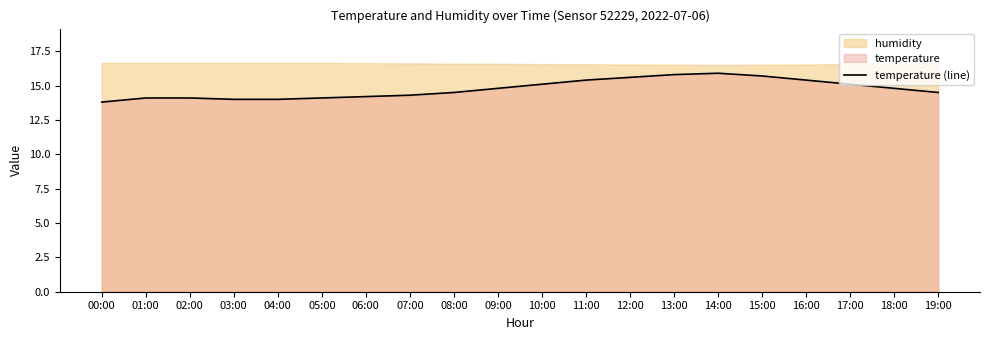

Does the chart have visible grid lines?

No